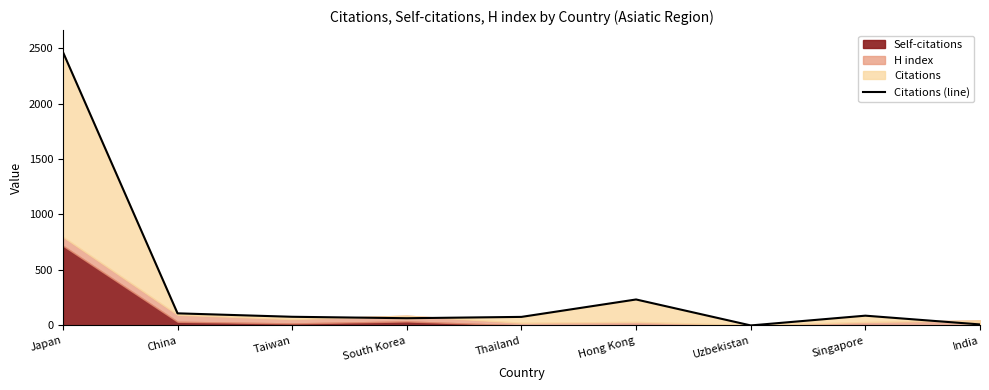

What is the sum of all values?

3125